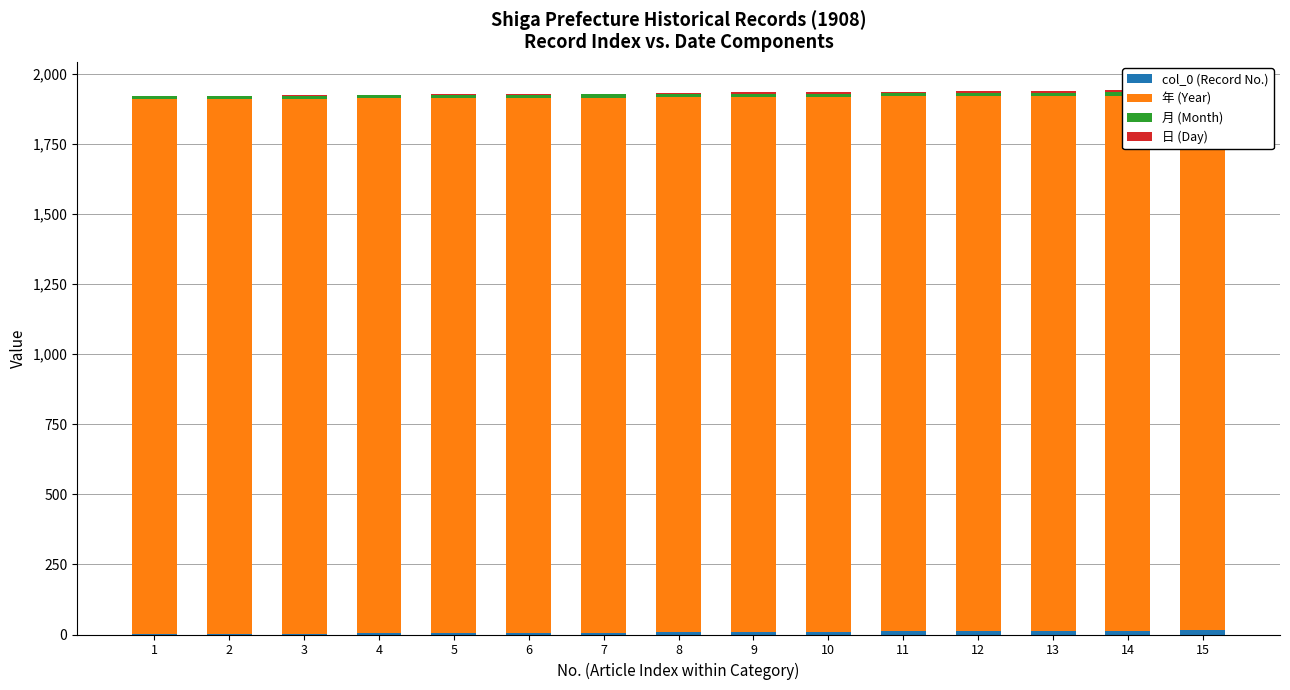

At how many categories does at least one series exceed 54?

15